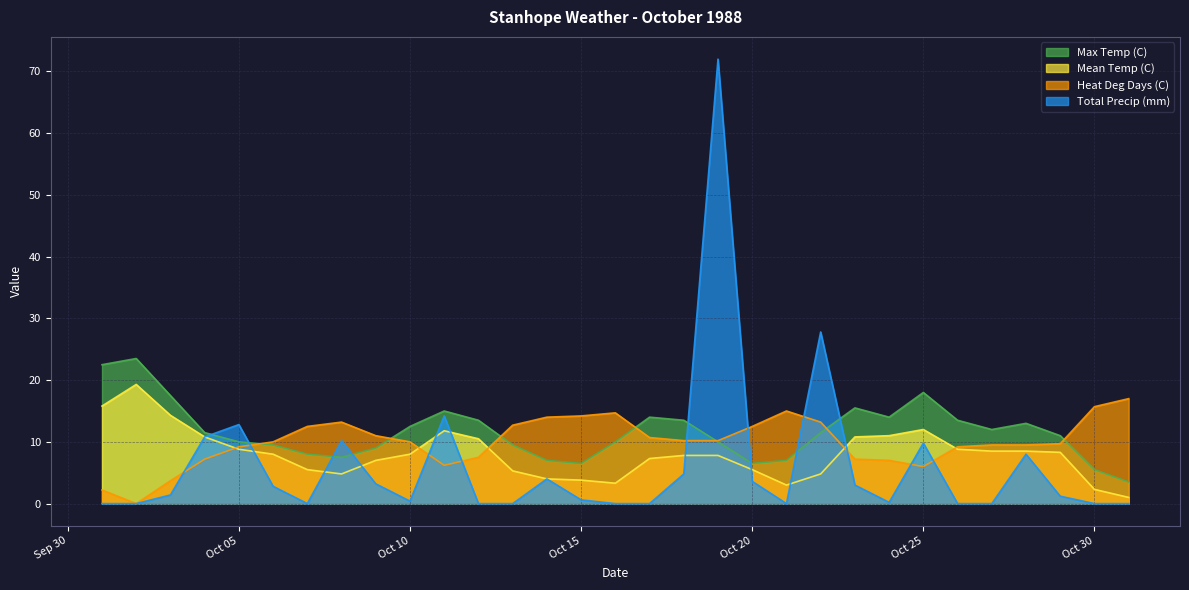

What is the approximate value of Heat Deg Days (C) at Oct 05?

9.2